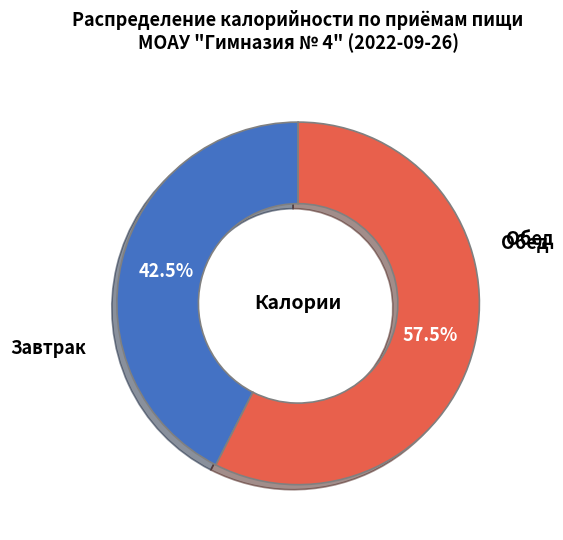

Is there any slice that represents more than half of the pie?

Yes